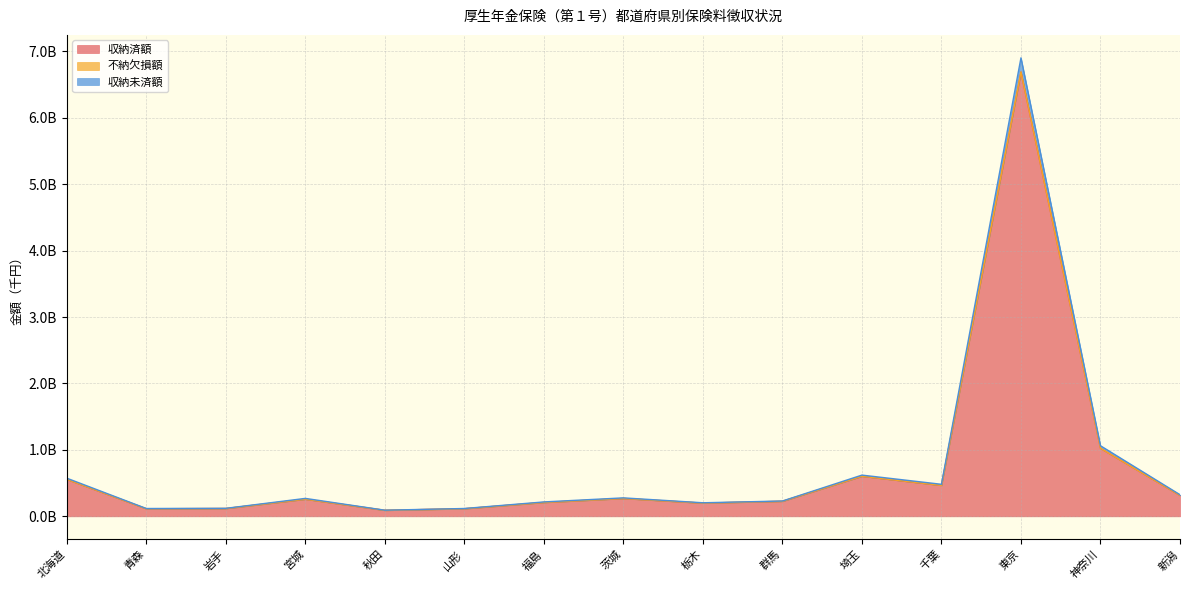

True or false: 不納欠損額 and 収納未済額 cross at least once.

False